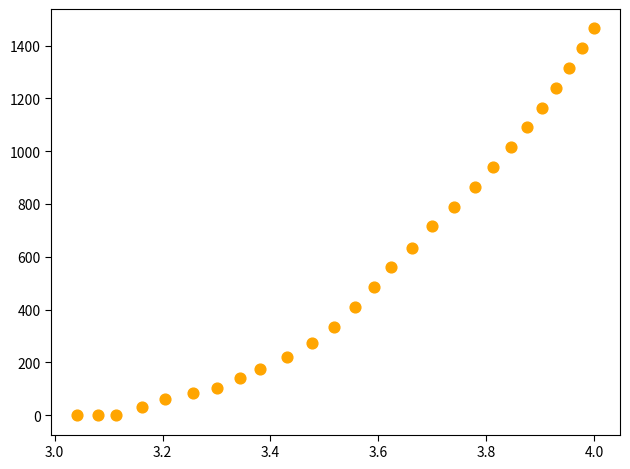

What is the range of Y values (max minus min)?

1465